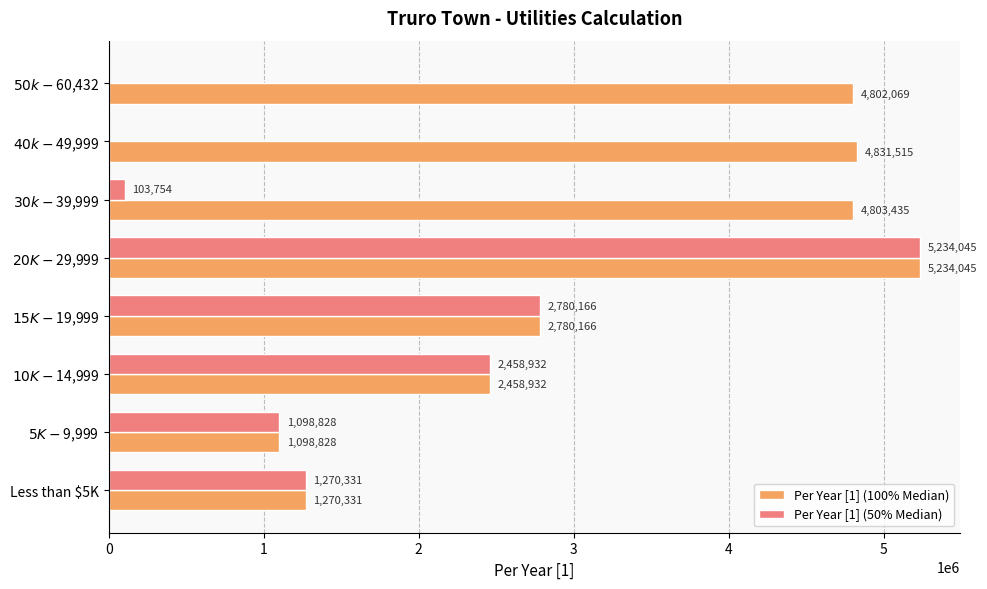

Which series has the largest total across all categories?

Per Year [1] (100% Median)